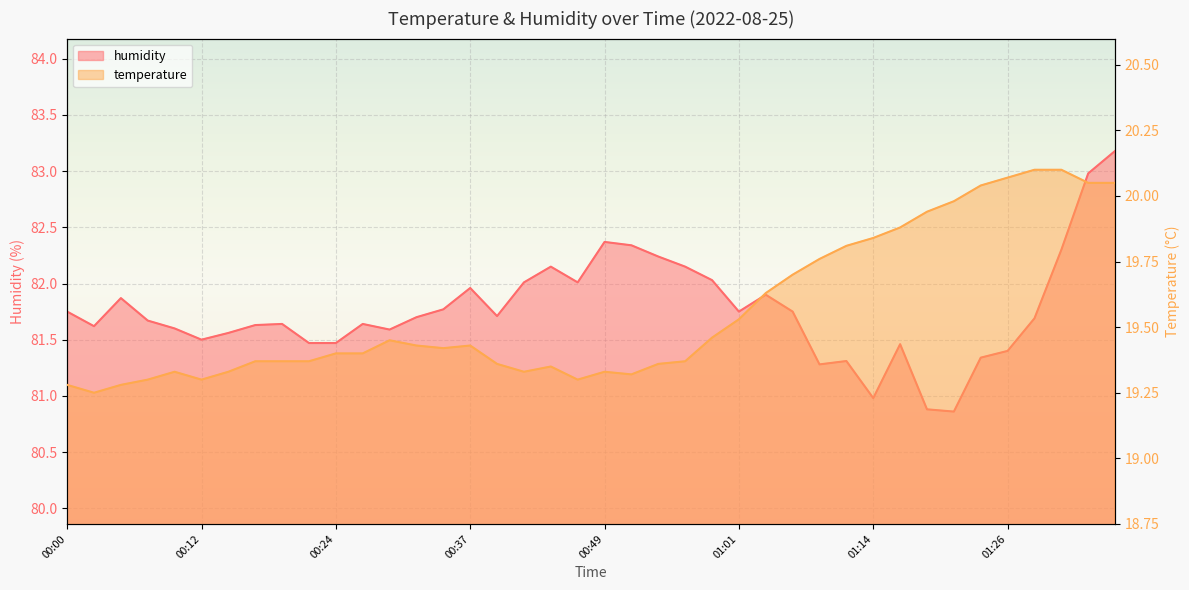

What is the label of the 3rd point from the left?

00:05